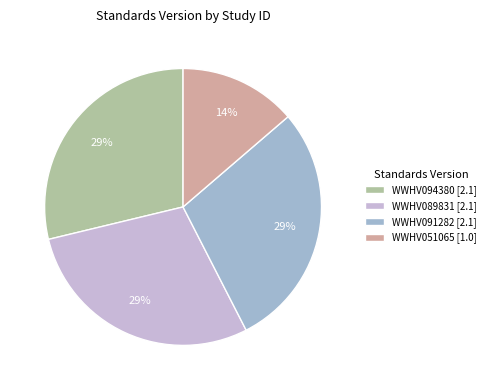

What is the ratio of the value at WWHV094380 to the value at WWHV091282?

1.0